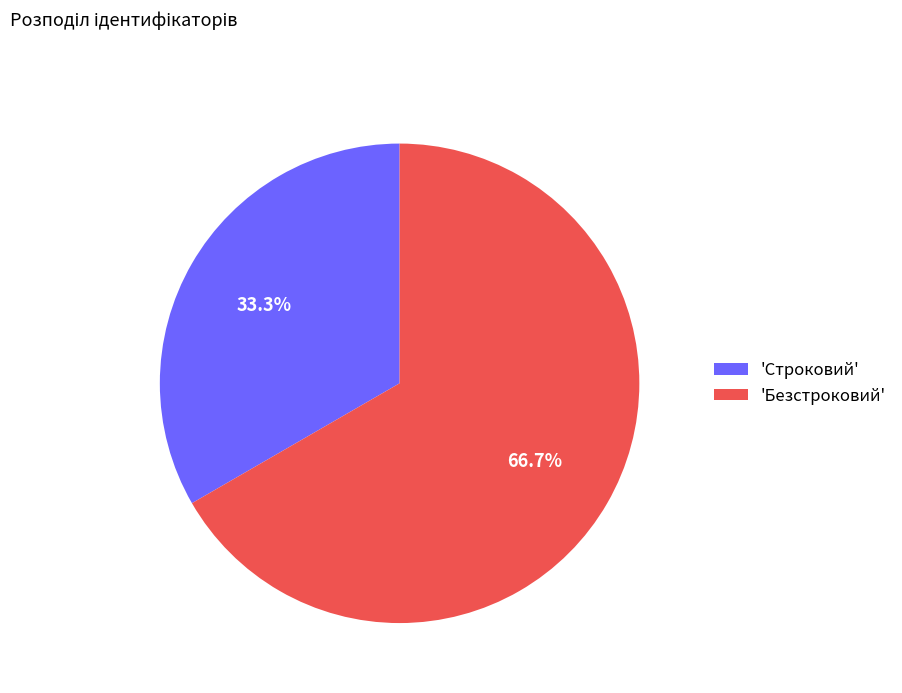

Which has a higher value, 'Безстроковий' or 'Строковий'?

'Безстроковий'